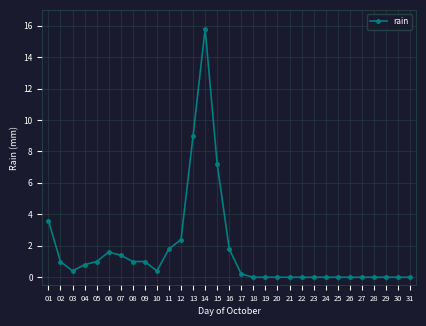

What is the sum of the values at 27 and 15?

7.2